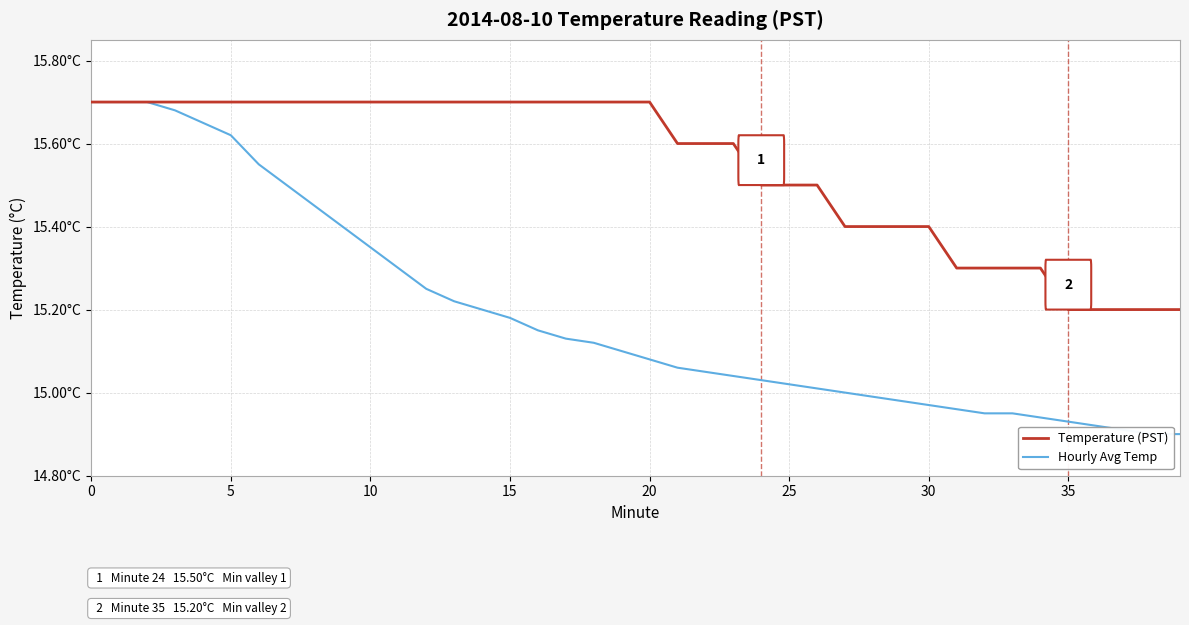

True or false: Temperature (PST) has a value of 9.3 at 25.

False